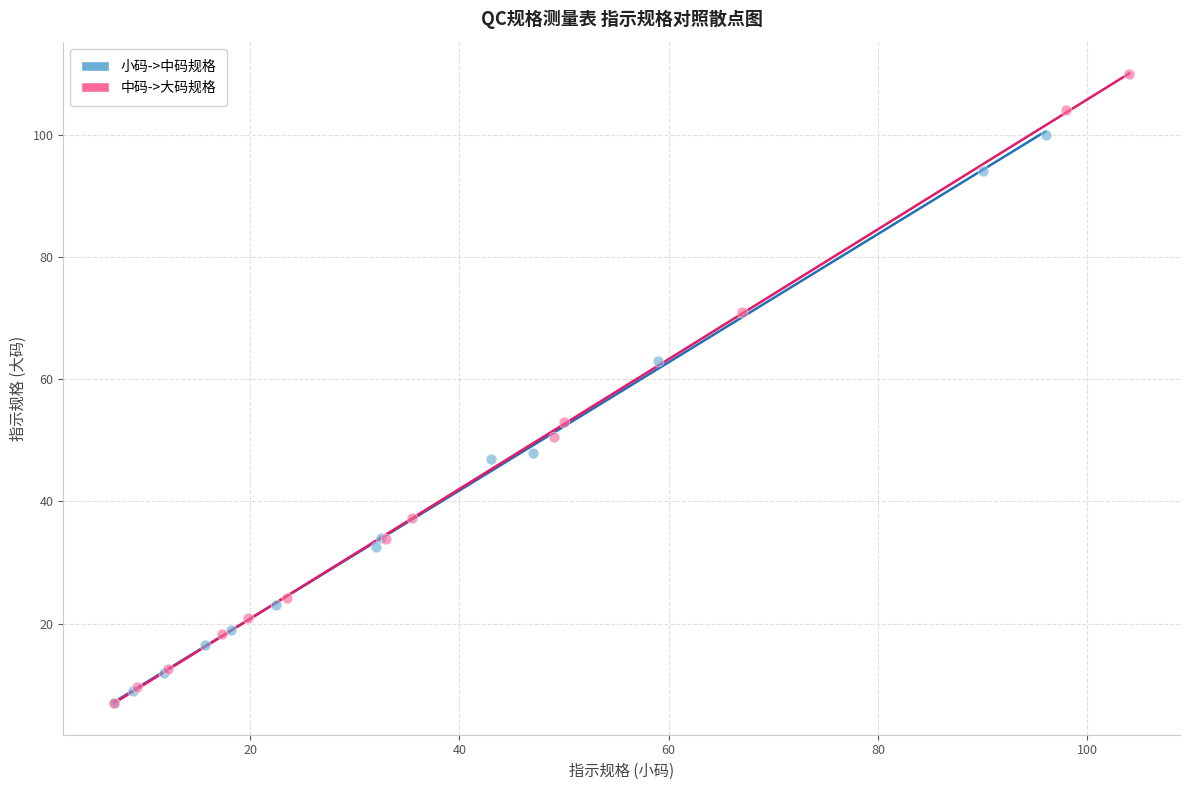

Which series contains the highest Y value?

中码->大码规格